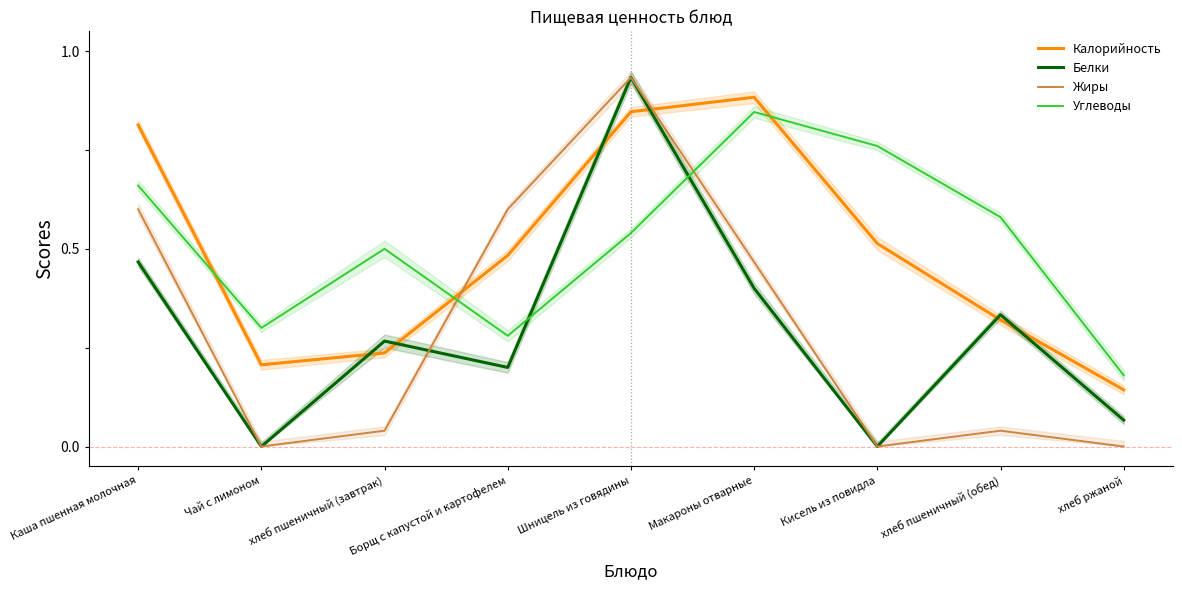

After their last crossing, which series has the higher values: Калорийность or Углеводы?

Углеводы